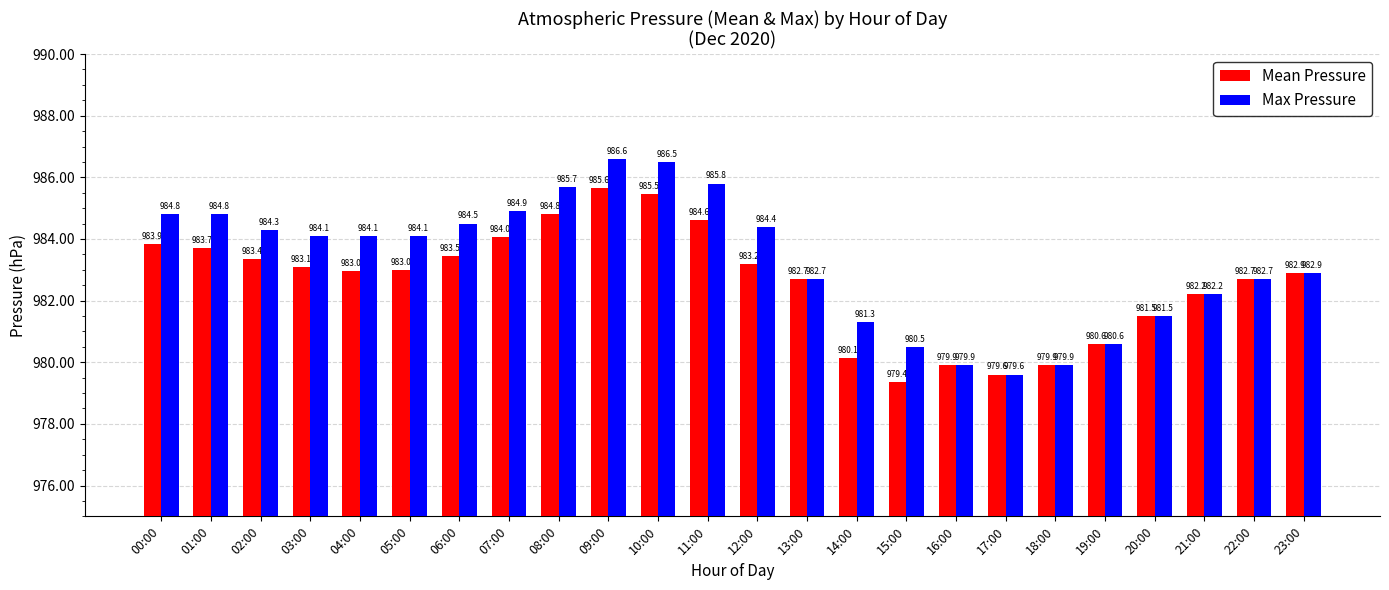

What value does the Max Pressure series have at 13:00?

982.7